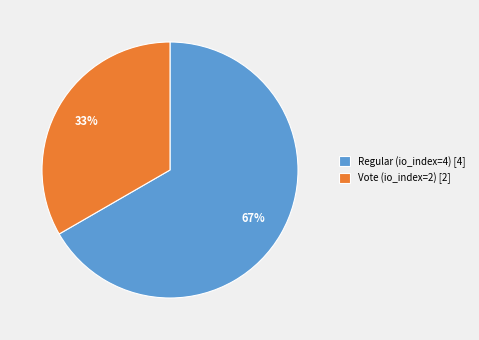

Rank the categories by value from highest to lowest.

Regular (io_index=4), Vote (io_index=2)